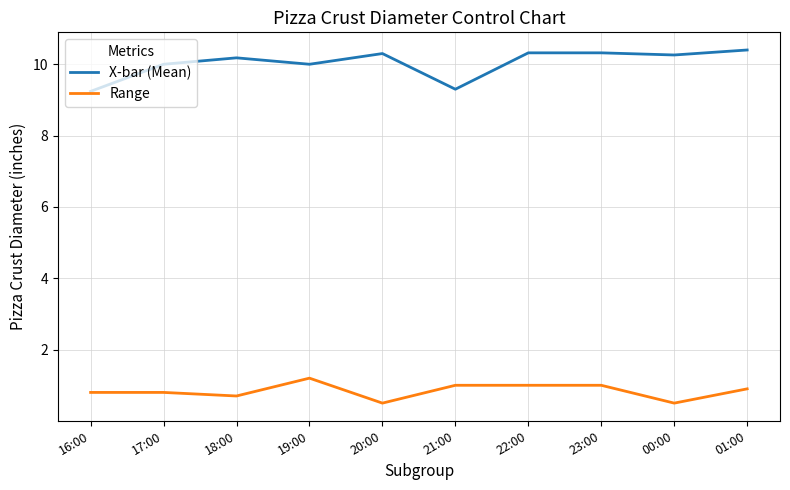

What is the difference between the highest and lowest values at 17:00?

9.2